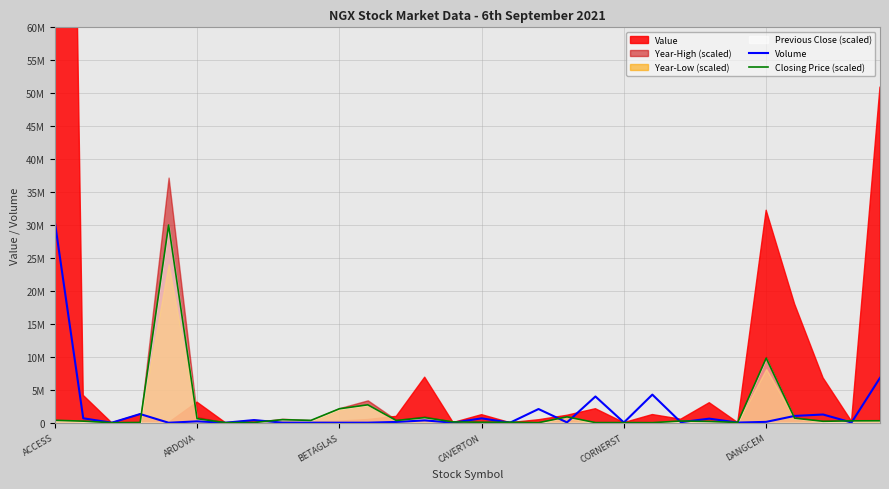

How many times do Volume and Closing Price (scaled) cross each other?

16